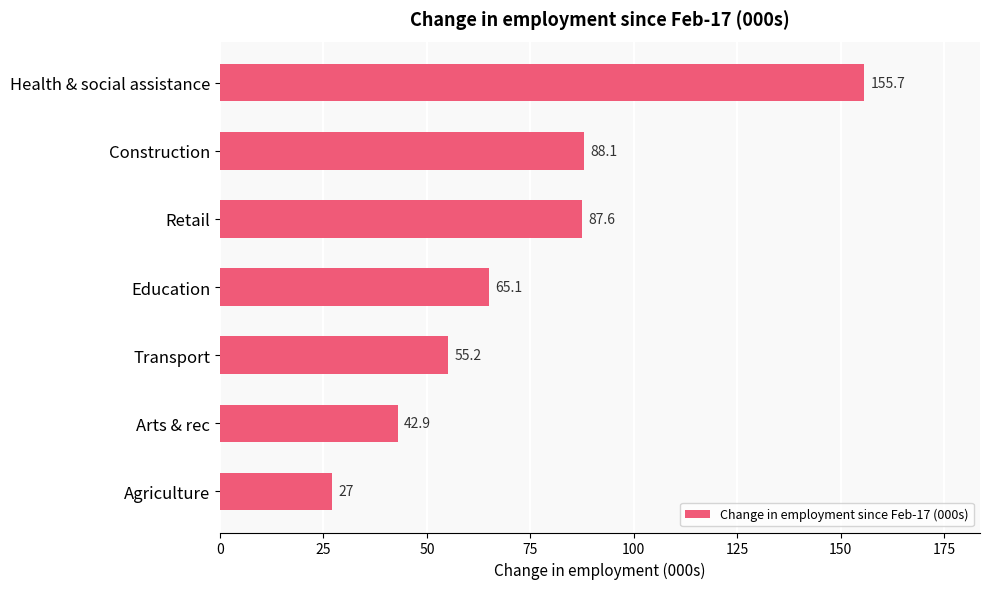

List the labels in order of value, smallest first.

Agriculture, Arts & rec, Transport, Education, Retail, Construction, Health & social assistance